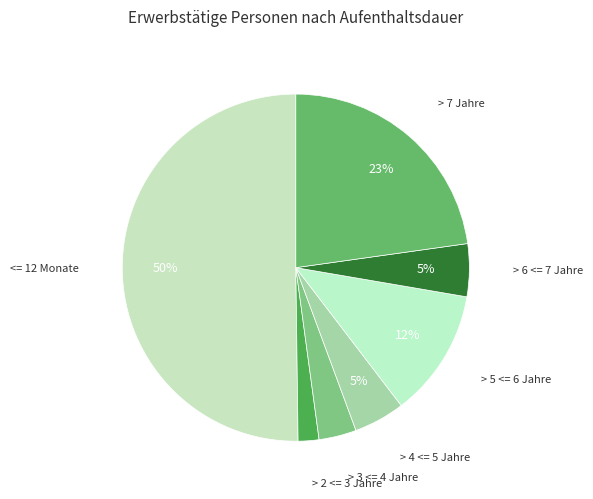

Which category accounts for the majority?

<= 12 Monate